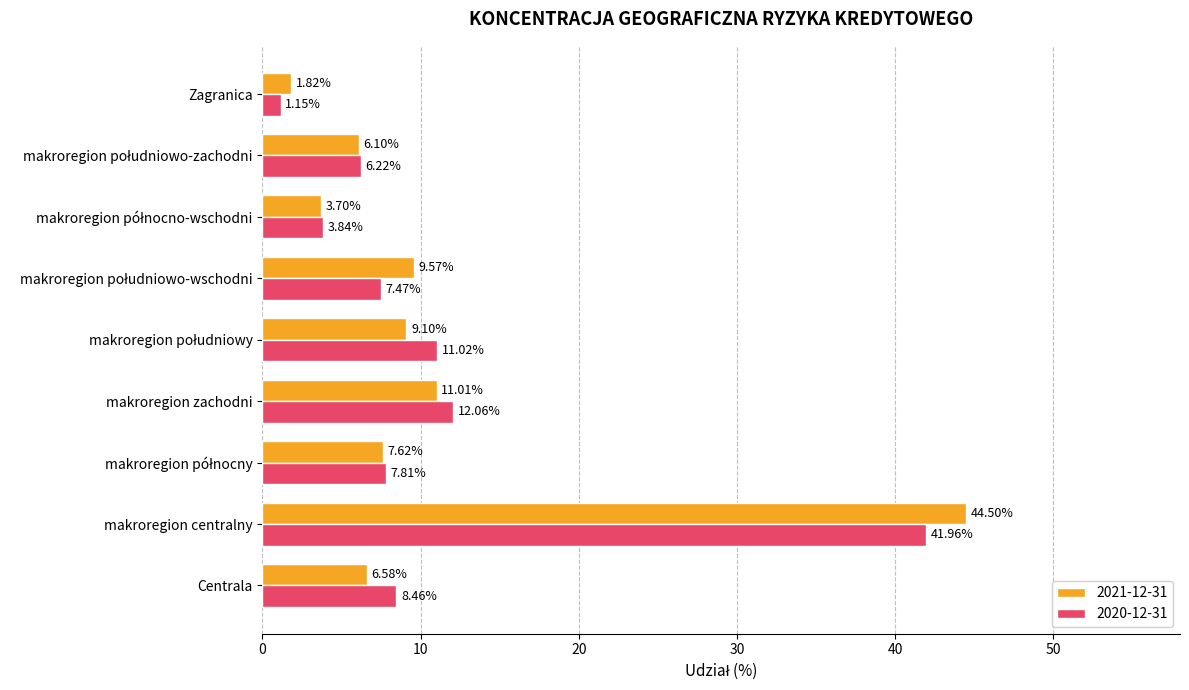

What is the difference between the second highest and second lowest values in the 2020-12-31 series?

8.2